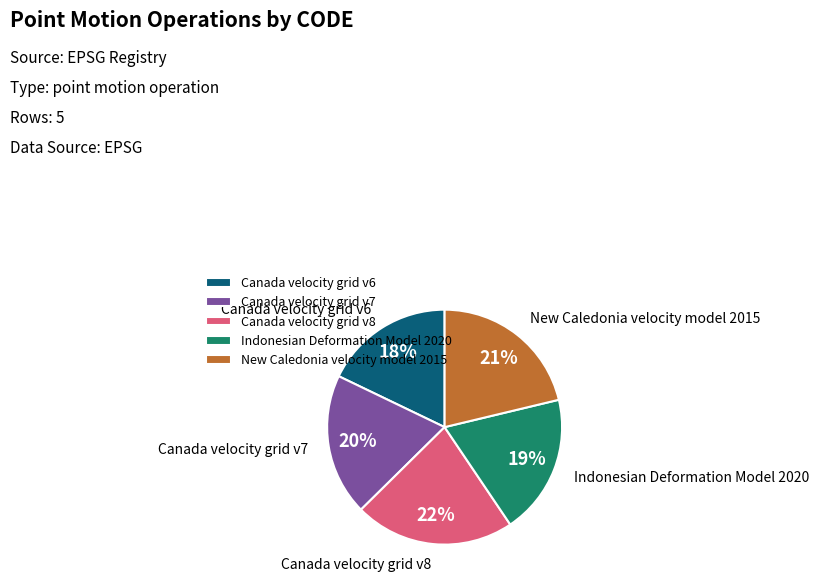

Do Canada velocity grid v6 and Indonesian Deformation Model 2020 together represent more than half of the pie?

No